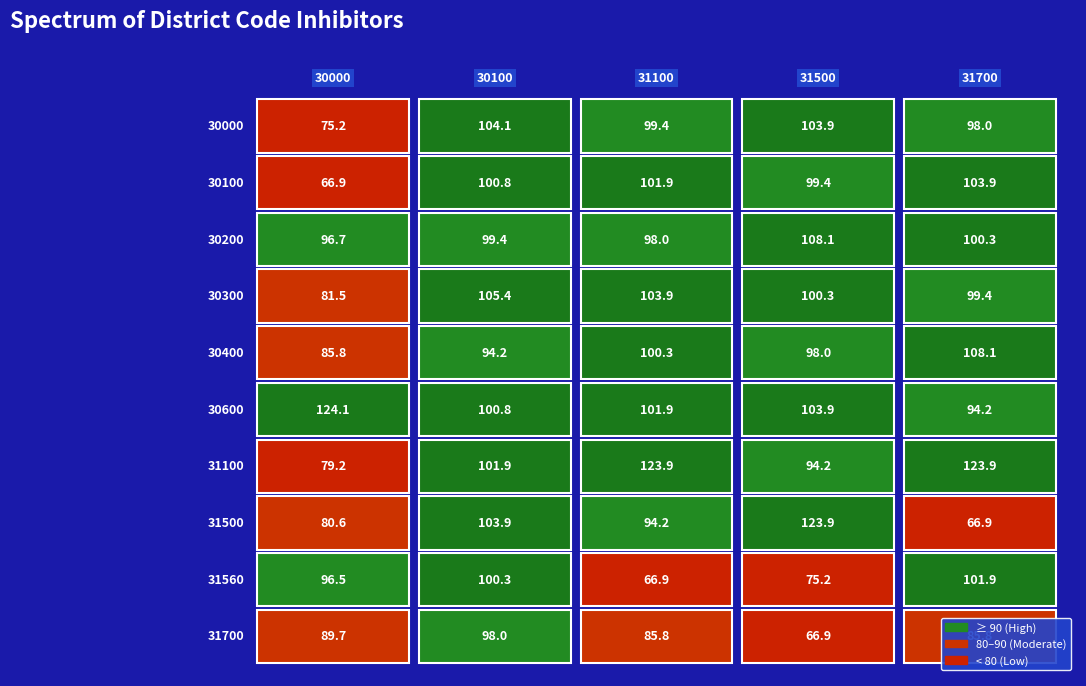

True or false: 30000 has a value of 31.3 at 31500.

False